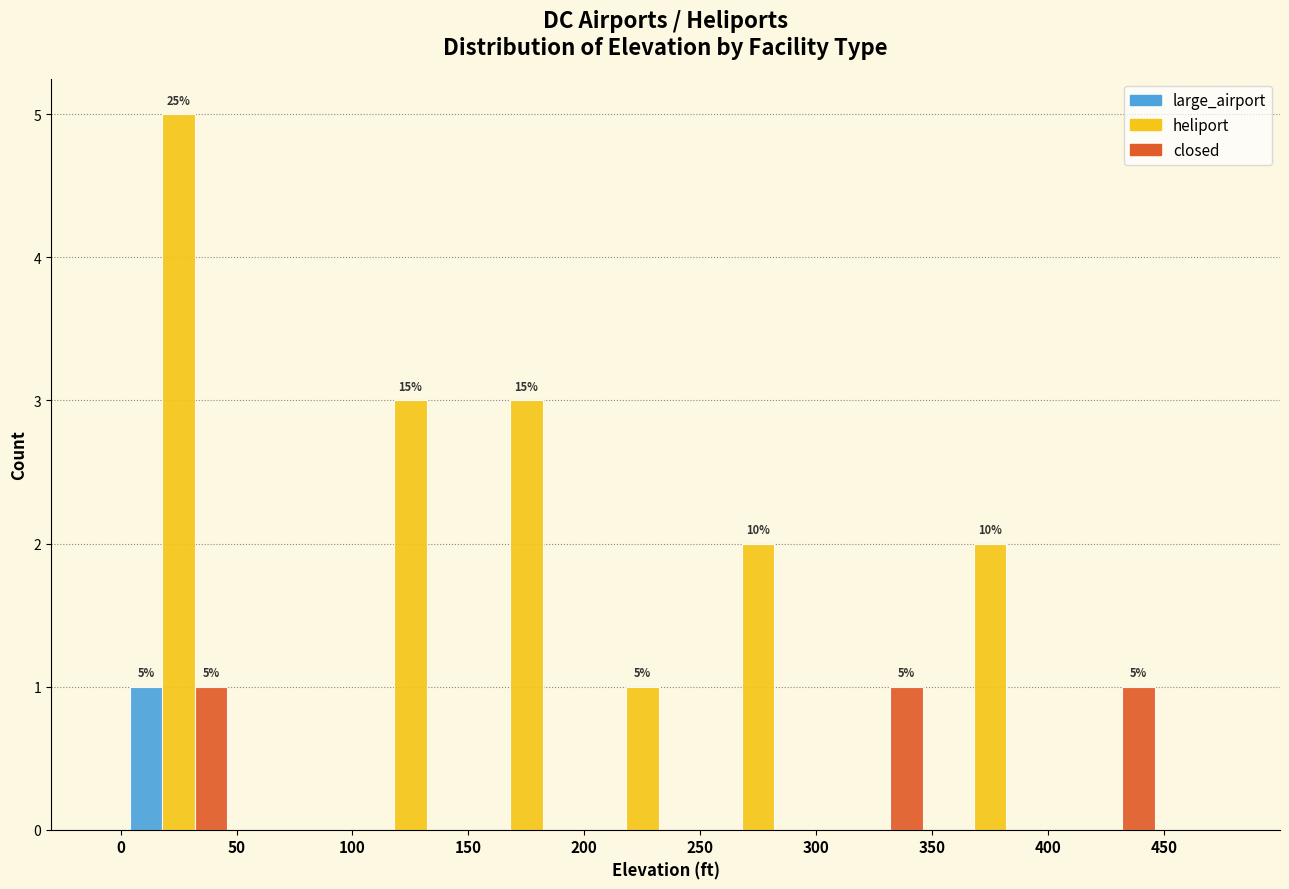

In the large_airport series, which range on the x-axis has the tallest bar?

0 to 50